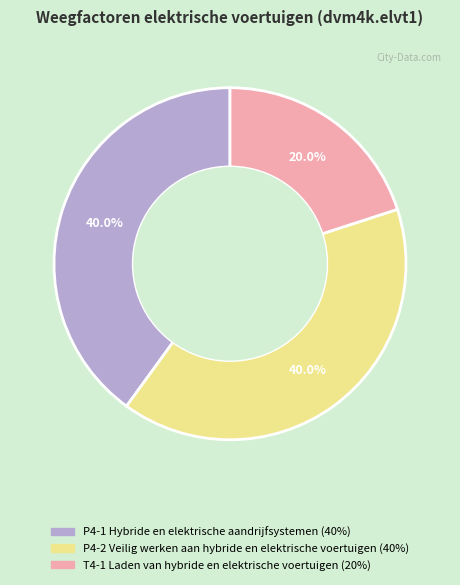

Is there any slice that represents more than half of the pie?

No